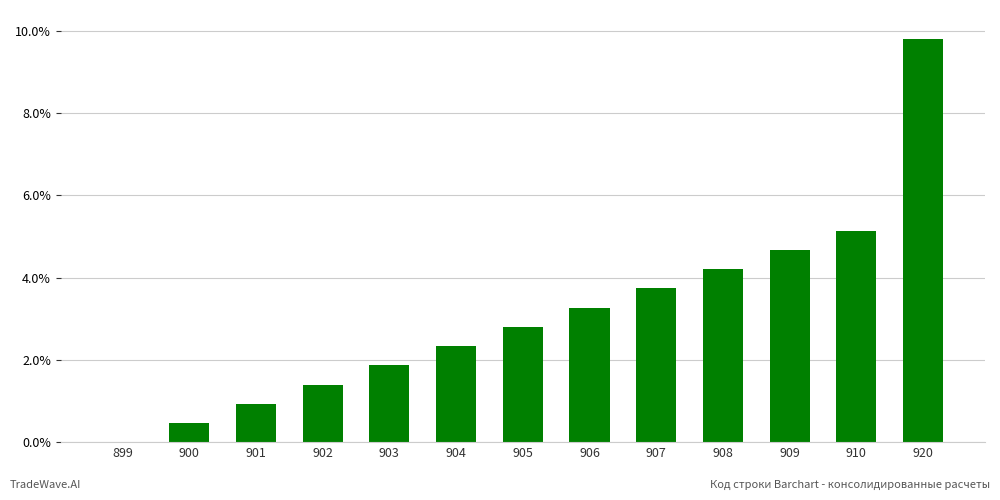

Which has a higher value, 901 or 905?

905